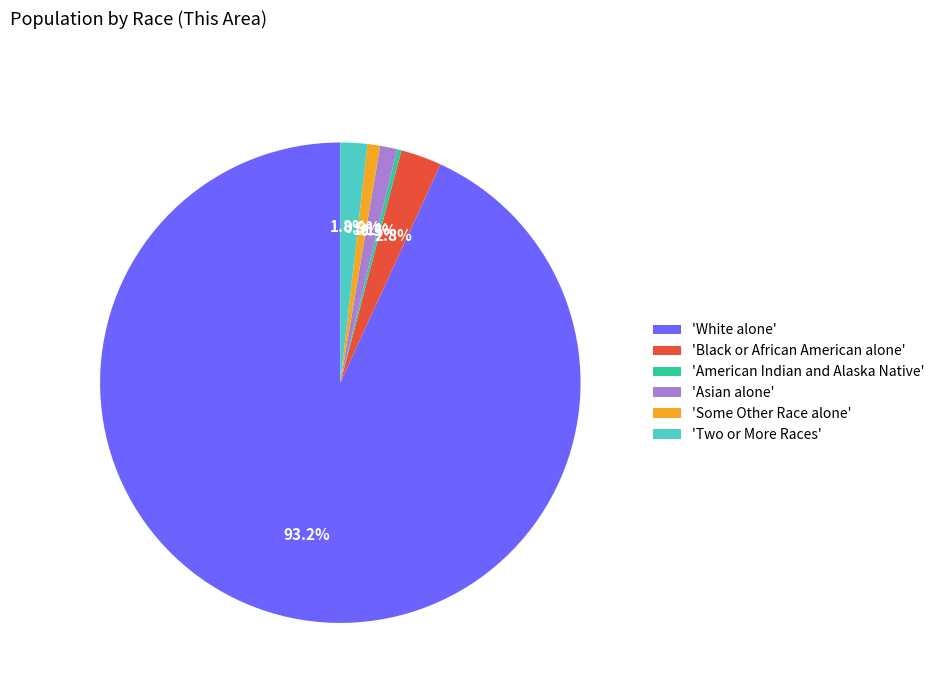

Between 'Some Other Race alone' and 'Black or African American alone', which is larger?

'Black or African American alone'